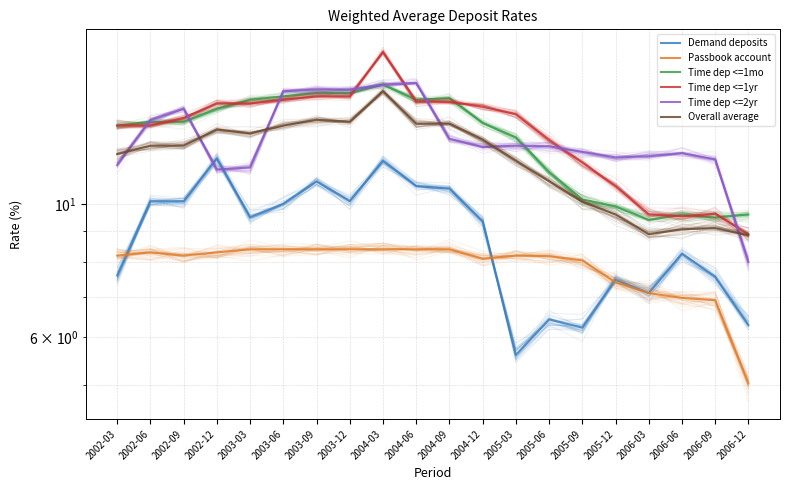

What is the label of the 20th point from the left?

2006-12